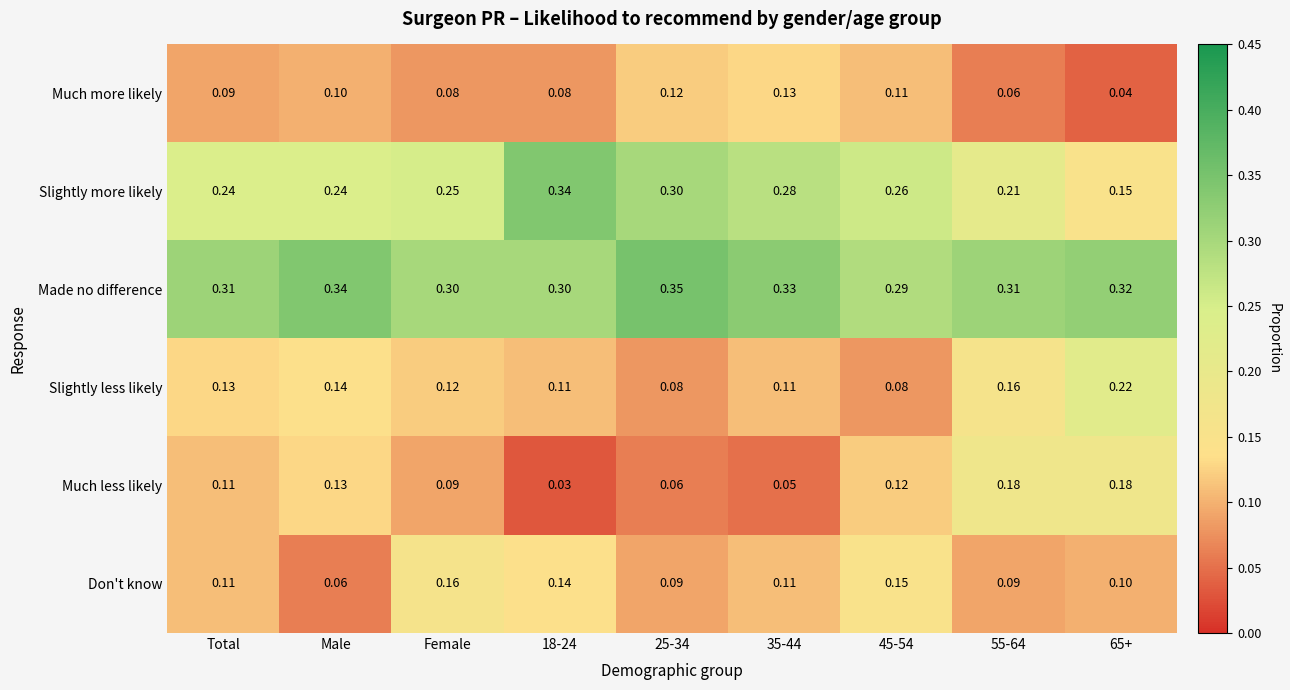

Between 18-24 and 55-64, which series saw the biggest shift?

Much less likely